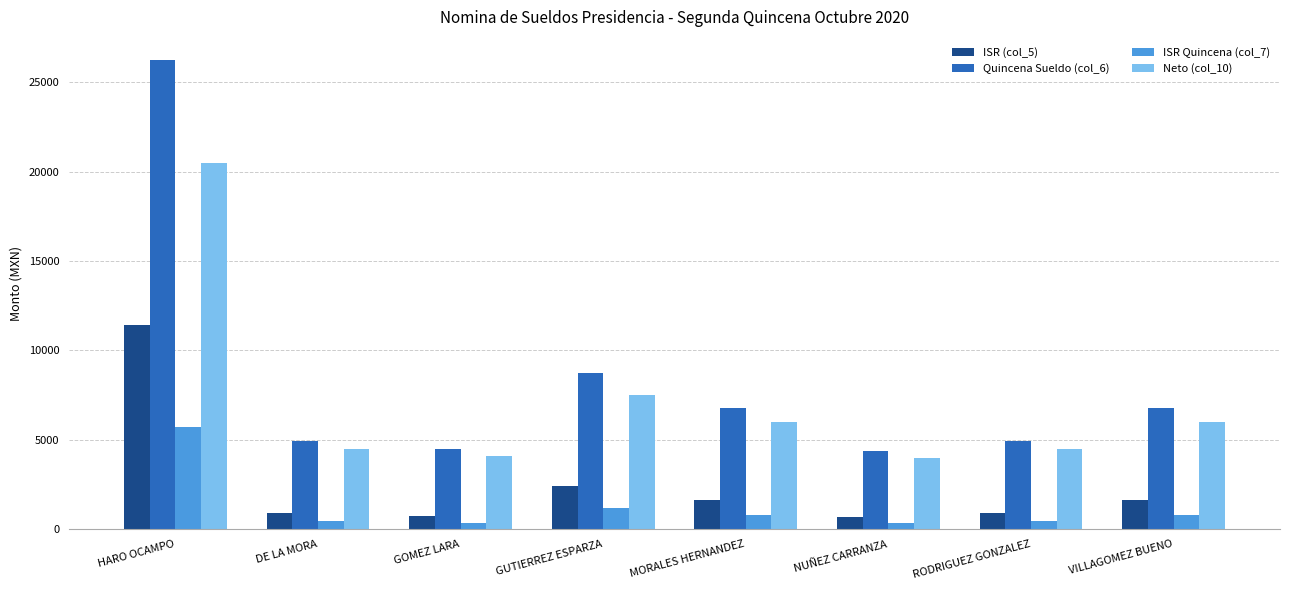

How many groups of bars are there?

8